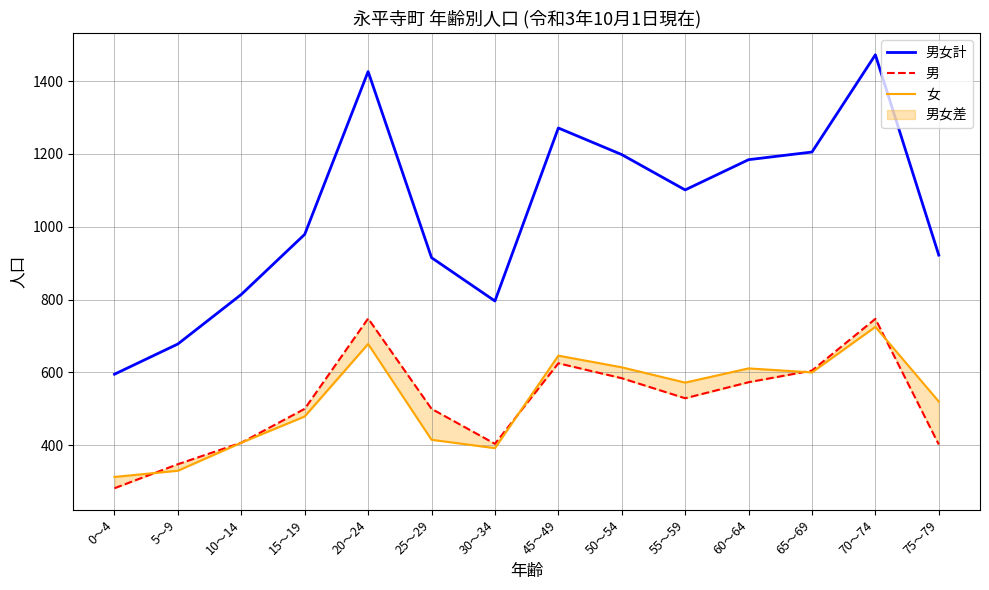

The 男女計 series shows 1184 at 60～64. True or false?

True